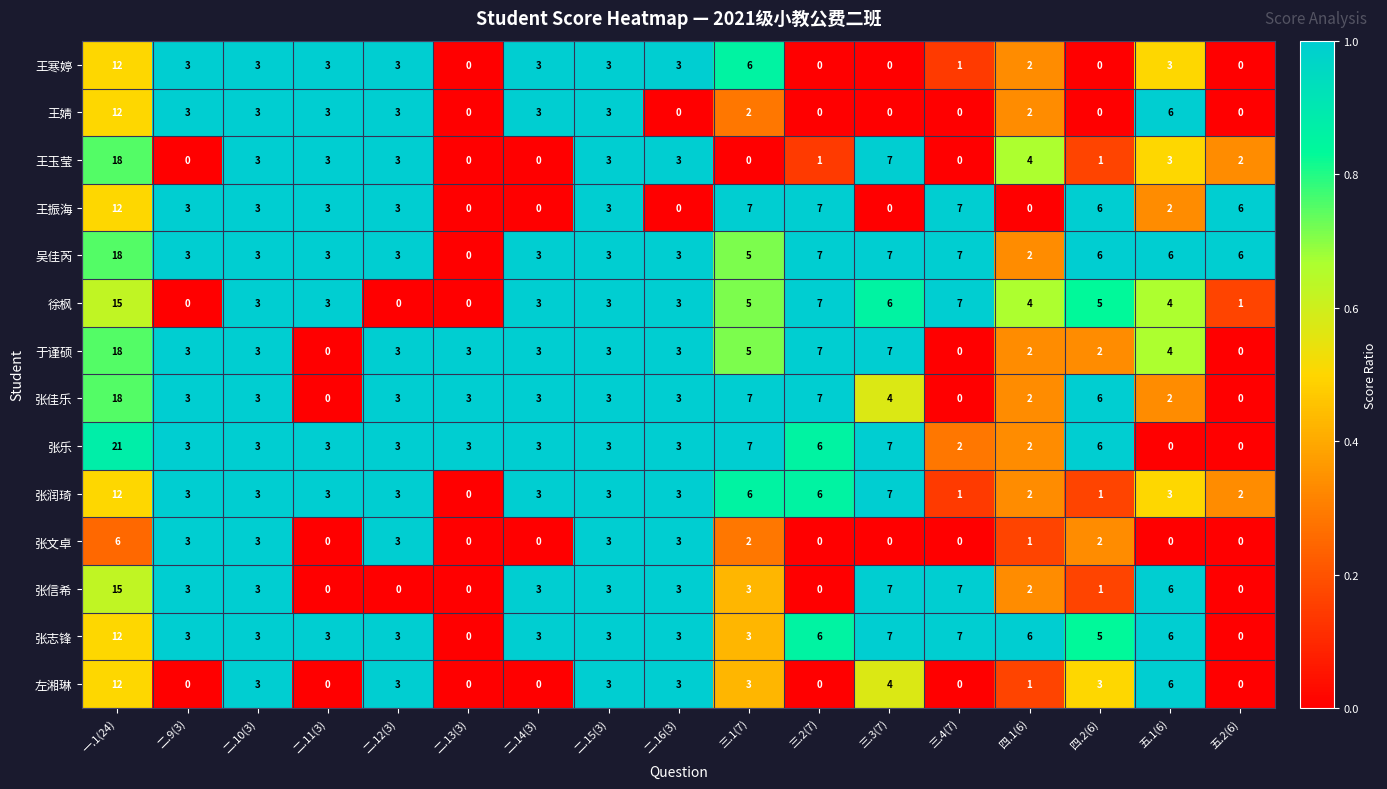

The 王玉莹 series shows 3 at 二.16(3). True or false?

True